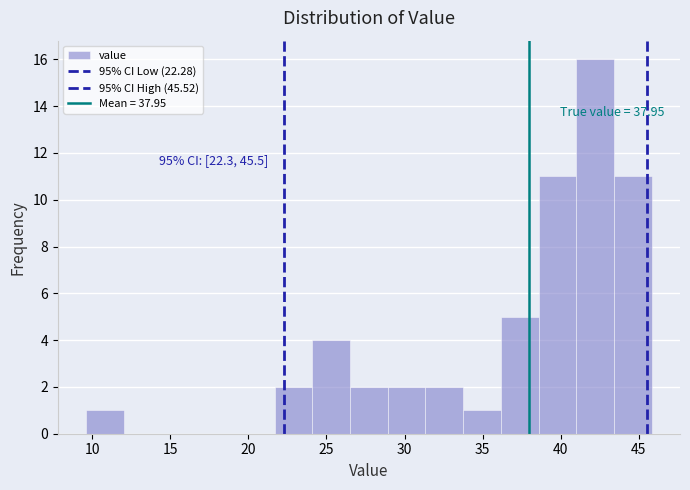

Over which range of the x-axis is the bar tallest?

41.0 to 43.5